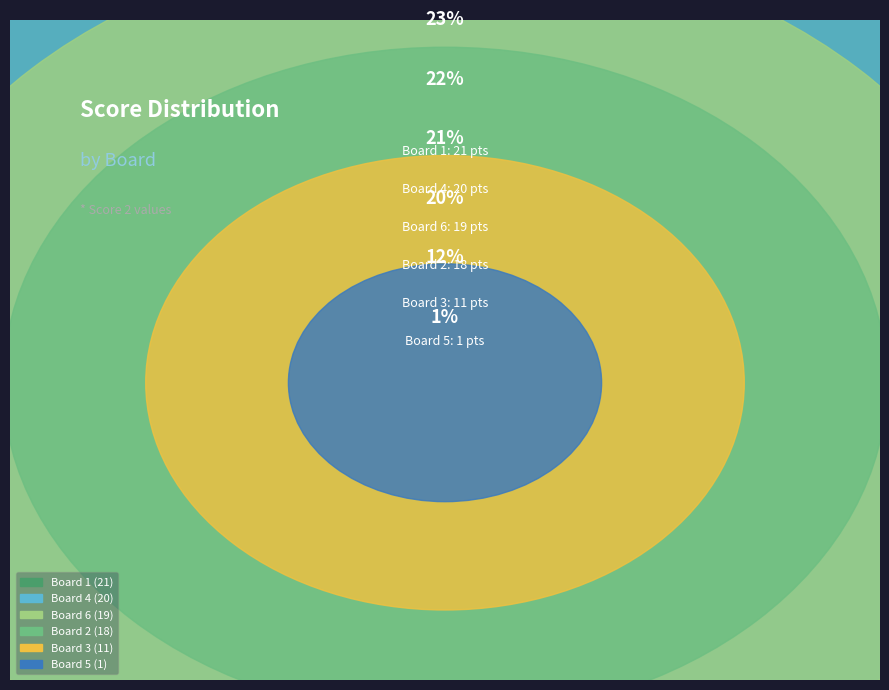

Does Board 5 represent more than half of the total?

No